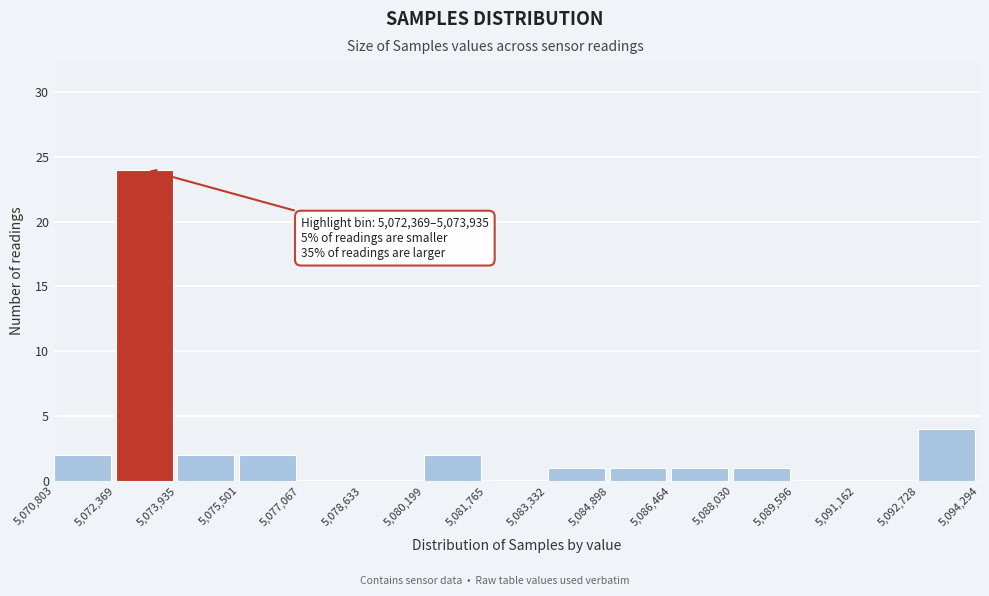

Which range on the x-axis has the tallest bar?

5,072,369 to 5,073,935